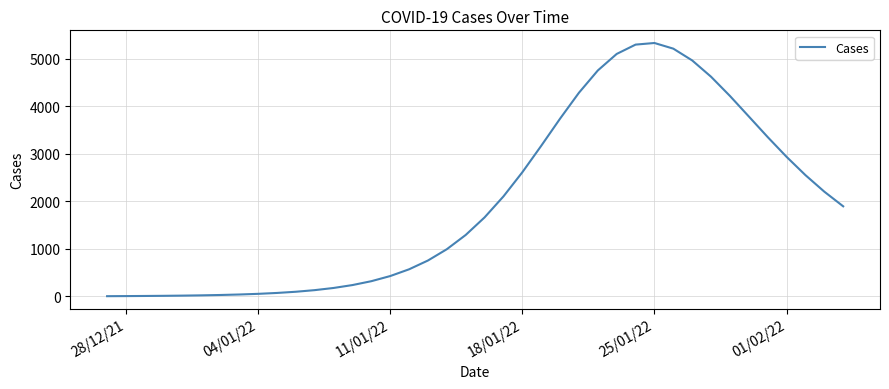

What is the maximum value shown in the chart?

5327.2